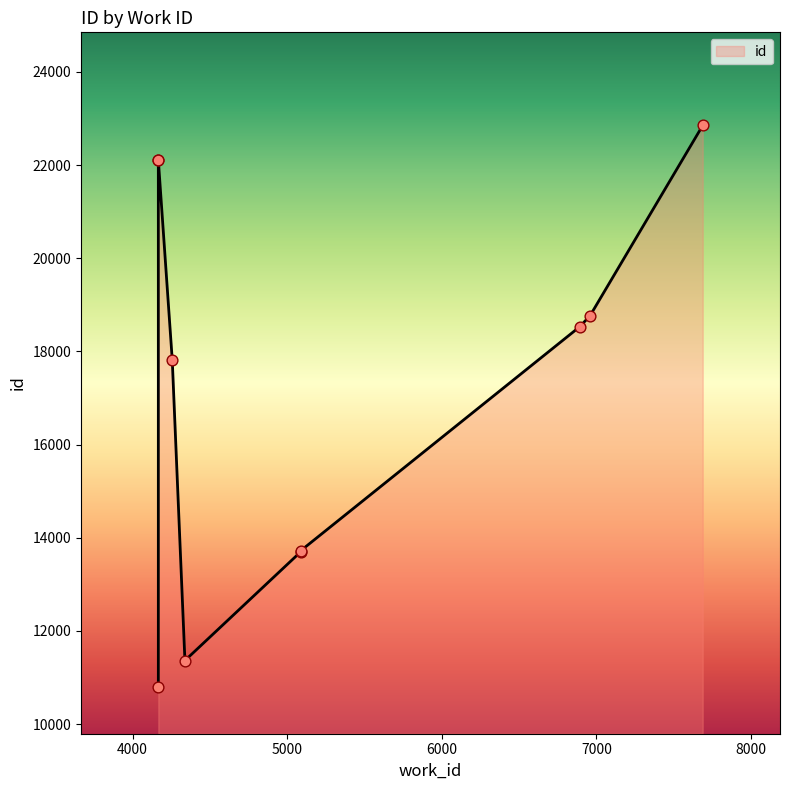

What is the change in value from 5088 to 7688?

+9152